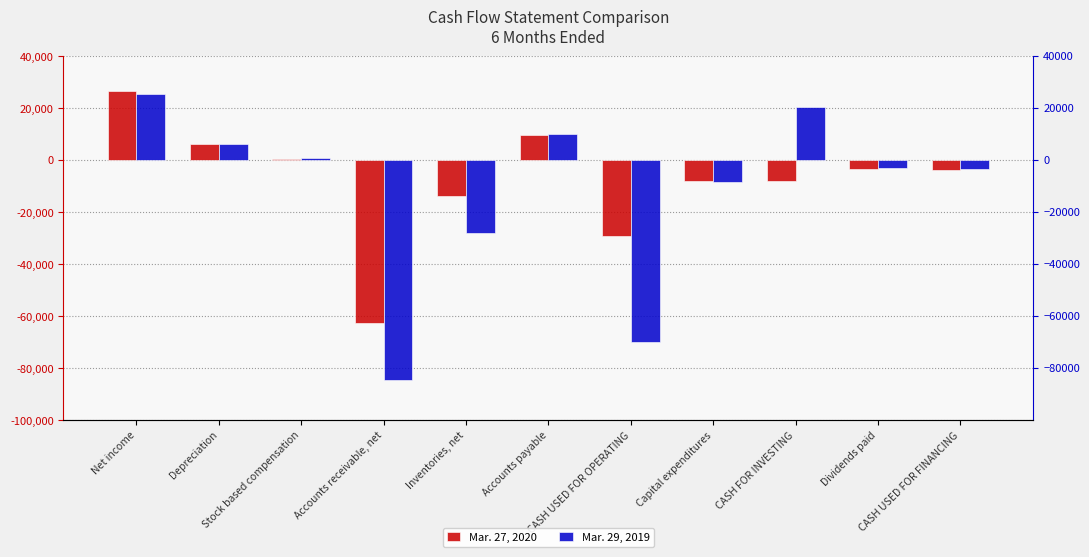

What position from the right is CASH USED FOR OPERATING?

5